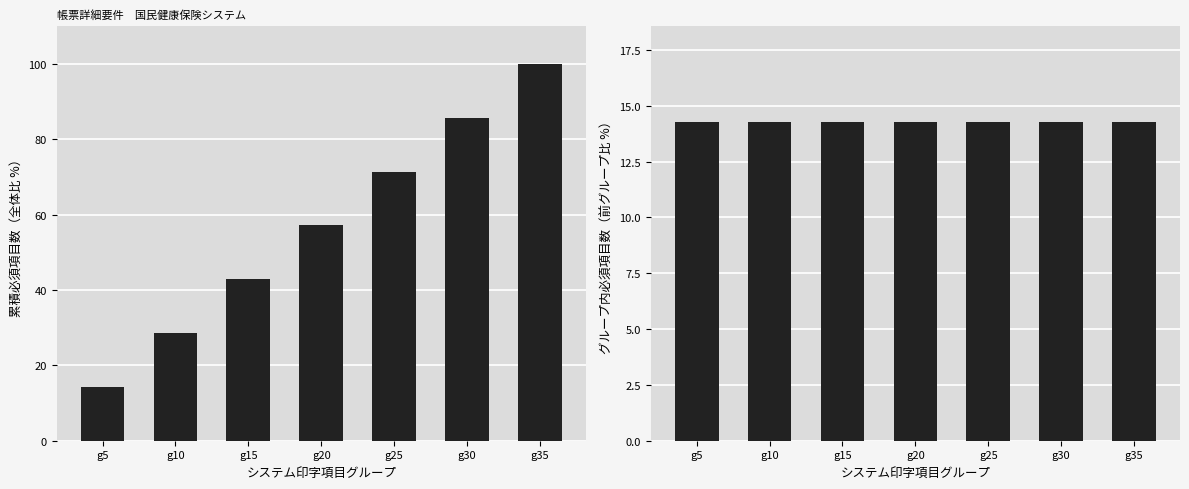

Does the chart contain stacked bars?

No